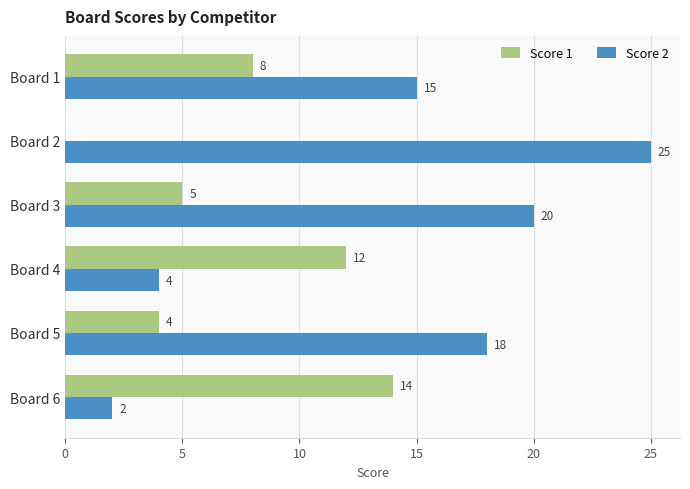

Where is Score 1 nearest to the value 7?

Board 1